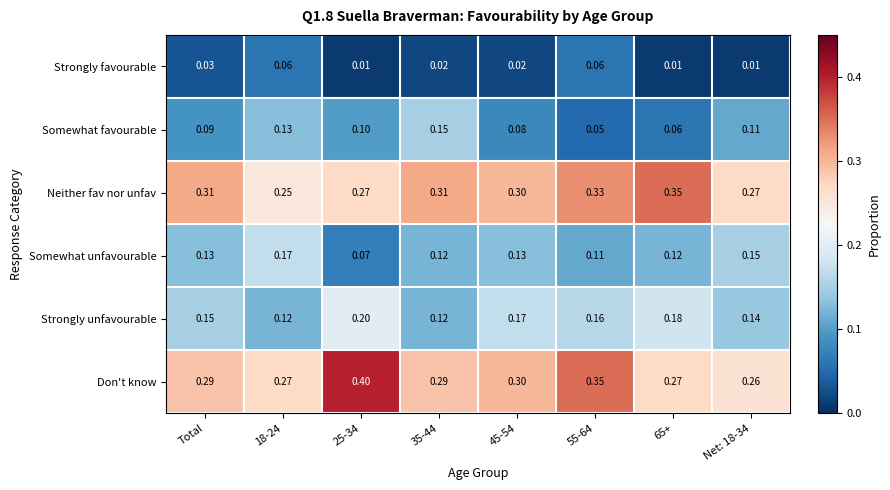

Is the value of Neither fav nor unfav at 25-34 greater than the value of Don't know at 35-44?

No